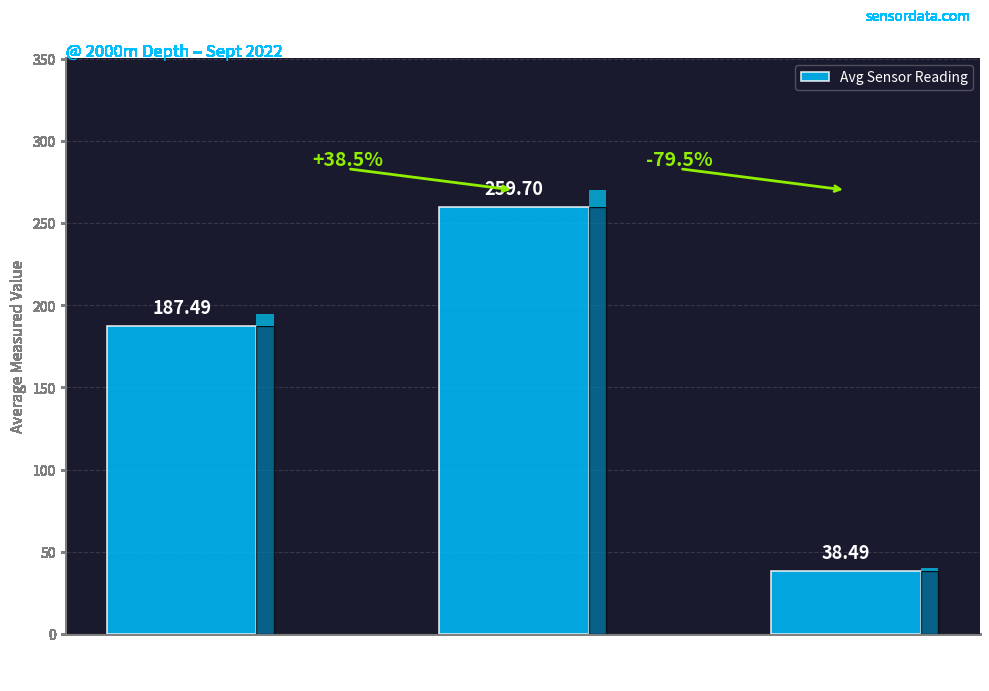

Reading right to left, list all the values displayed in this chart.

38.5	259.7	187.5